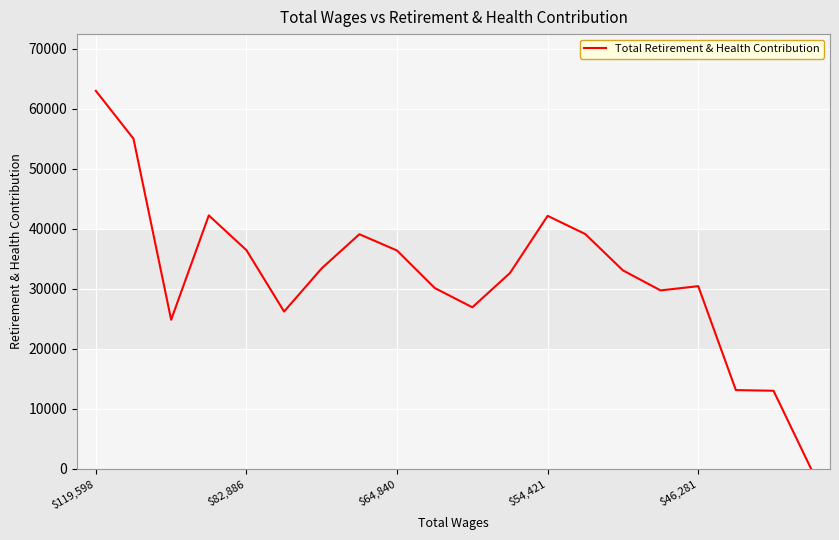

What is the maximum value shown in the chart?

63009